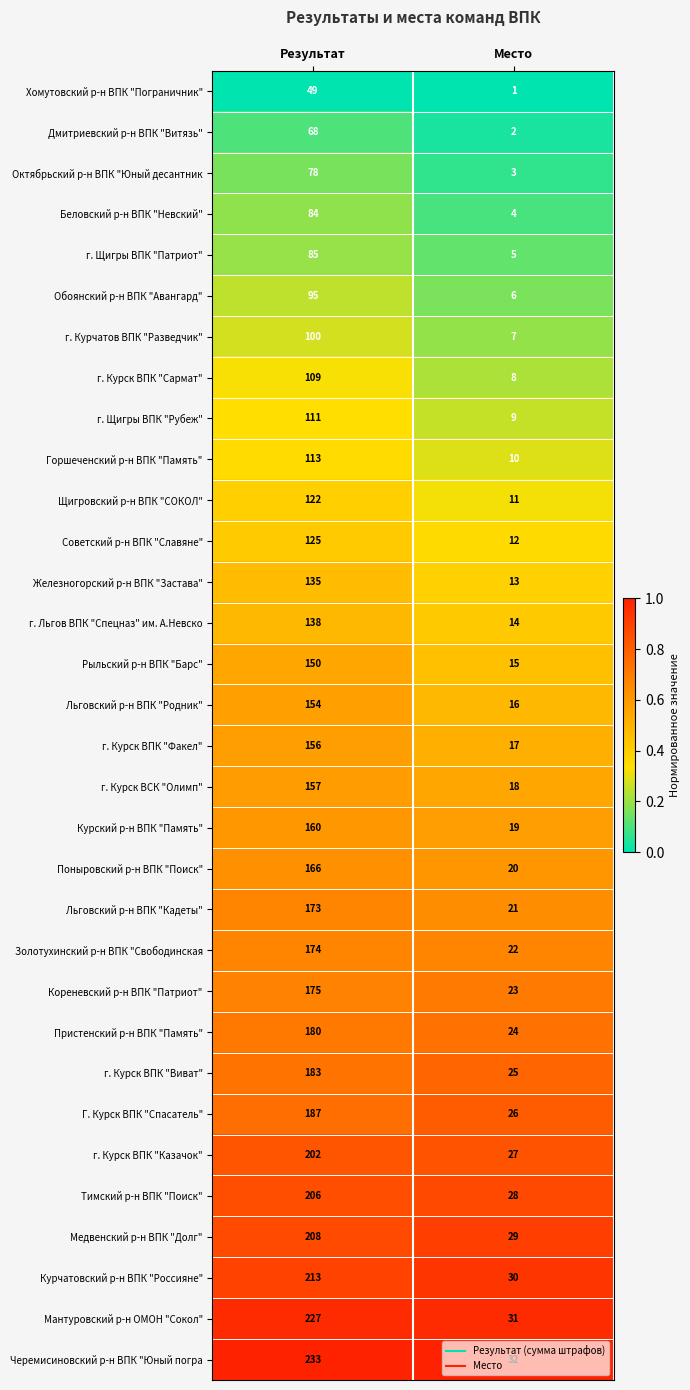

Rank the series by their maximum value, from highest to lowest.

Черемисиновский р-н ВПК "Юный погра, Мантуровский р-н ОМОН "Сокол", Курчатовский р-н ВПК "Россияне", Медвенский р-н ВПК "Долг", Тимский р-н ВПК "Поиск", г. Курск ВПК "Казачок", Г. Курск ВПК "Спасатель", г. Курск ВПК "Виват", Пристенский р-н ВПК "Память", Кореневский р-н ВПК "Патриот", Золотухинский р-н ВПК "Свободинская, Льговский р-н ВПК "Кадеты", Поныровский р-н ВПК "Поиск", Курский р-н ВПК "Память", г. Курск ВСК "Олимп", г. Курск ВПК "Факел", Льговский р-н ВПК "Родник", Рыльский р-н ВПК "Барс", г. Льгов ВПК "Спецназ" им. А.Невско, Железногорский р-н ВПК "Застава", Советский р-н ВПК "Славяне", Щигровский р-н ВПК "СОКОЛ", Горшеченский р-н ВПК "Память", г. Щигры ВПК "Рубеж", г. Курск ВПК "Сармат", г. Курчатов ВПК "Разведчик", Обоянский р-н ВПК "Авангард", г. Щигры ВПК "Патриот", Беловский р-н ВПК "Невский", Октябрьский р-н ВПК "Юный десантник, Дмитриевский р-н ВПК "Витязь", Хомутовский р-н ВПК "Пограничник"